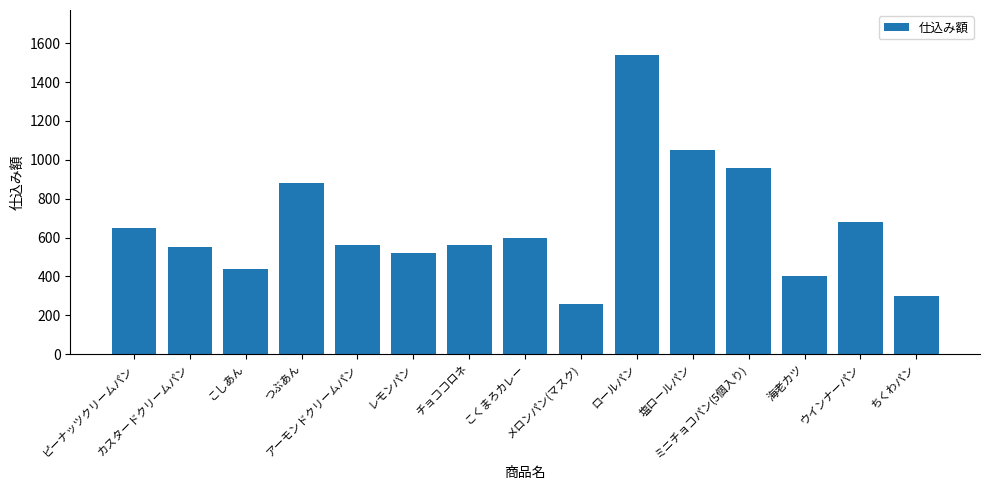

How many values are below 560?

6